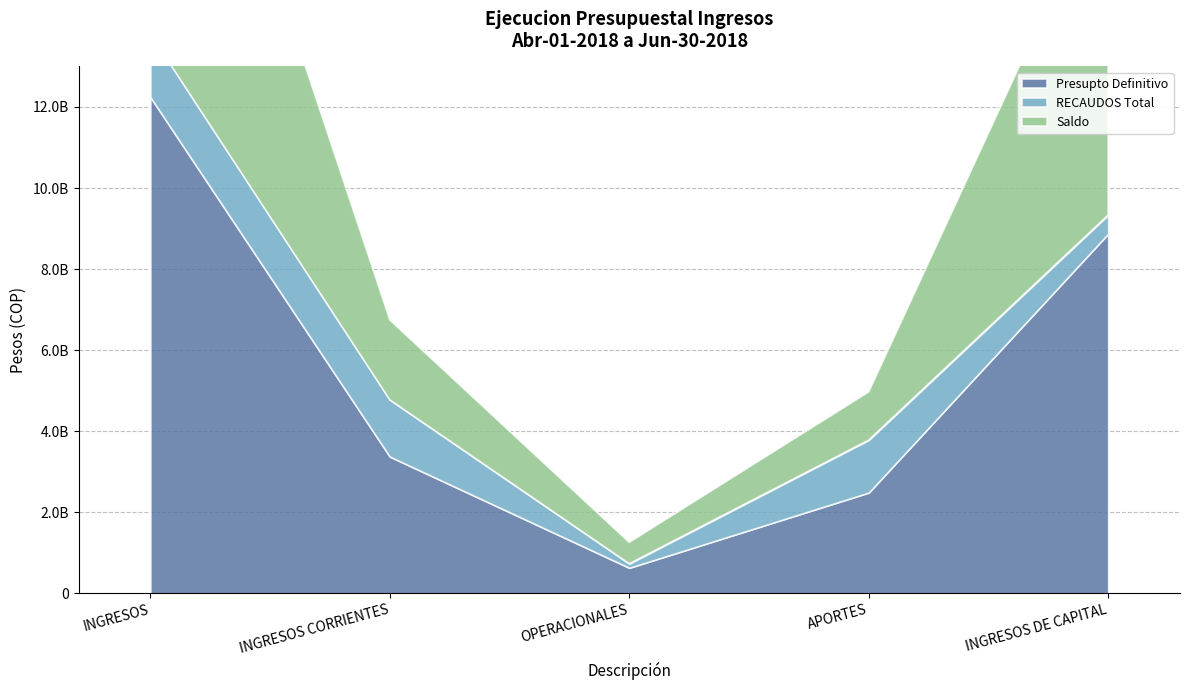

What is the average value of the RECAUDOS Total series?

964139893.9